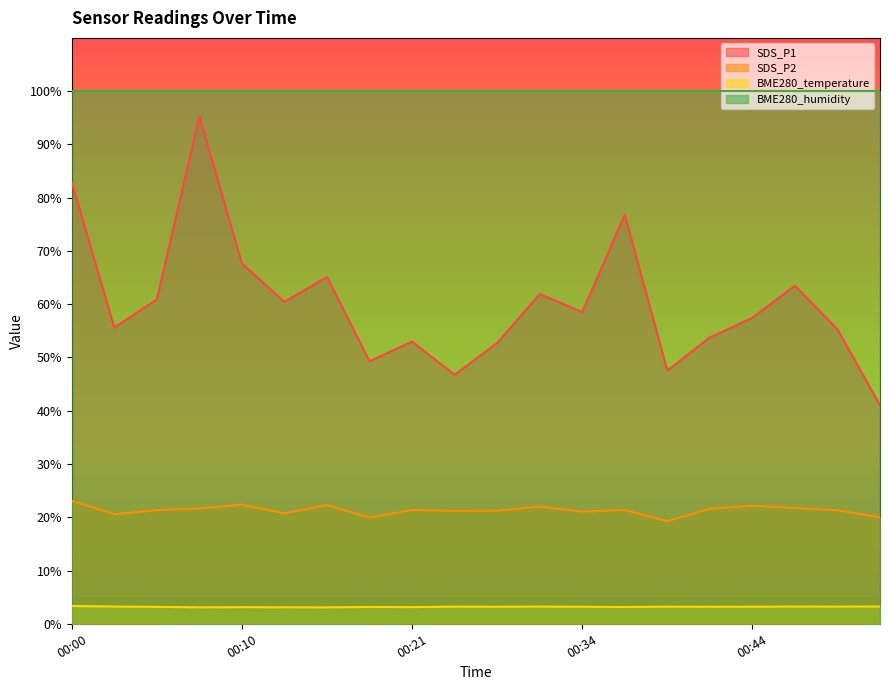

At which category does SDS_P2 reach its first local peak?

00:10